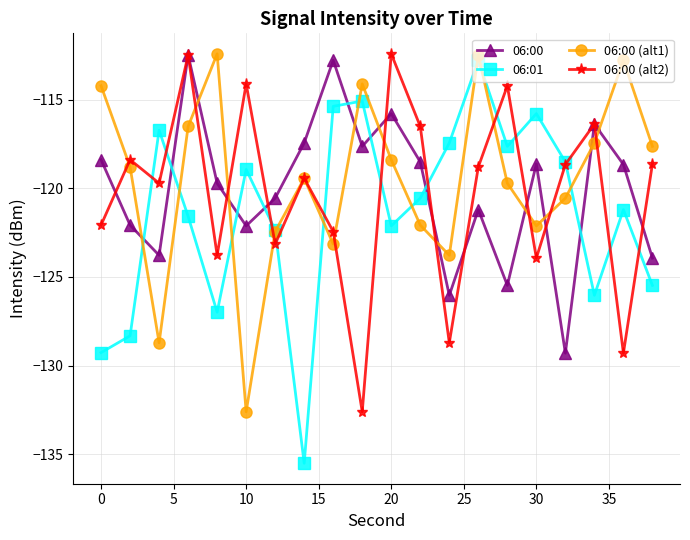

Which series ends up on top after the final intersection of 06:00 (alt1) and 06:01?

06:00 (alt1)